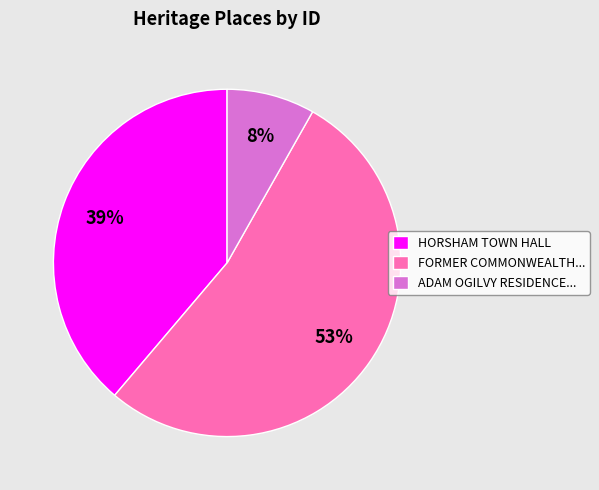

Count the number of slices in the pie.

3